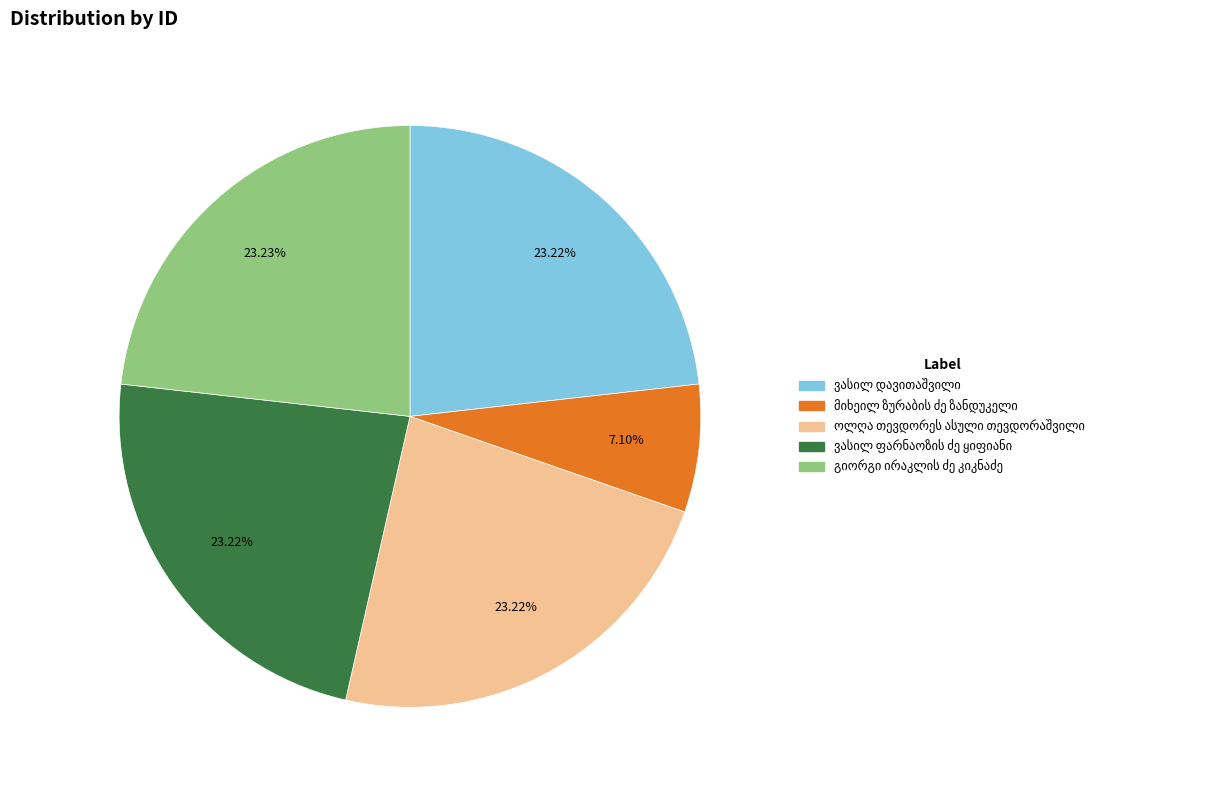

Is there a majority slice in this chart?

No